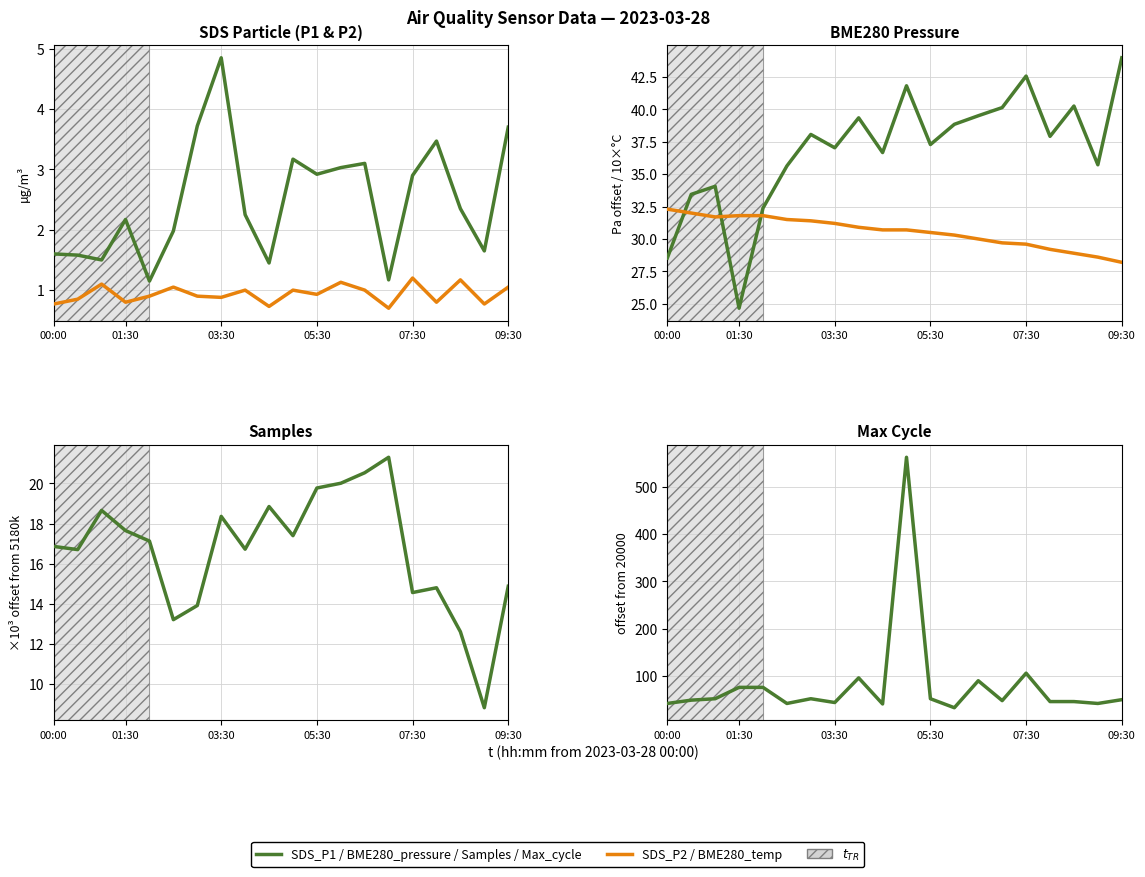

What is the lowest value of the BME280_temp ×10 series?

28.2